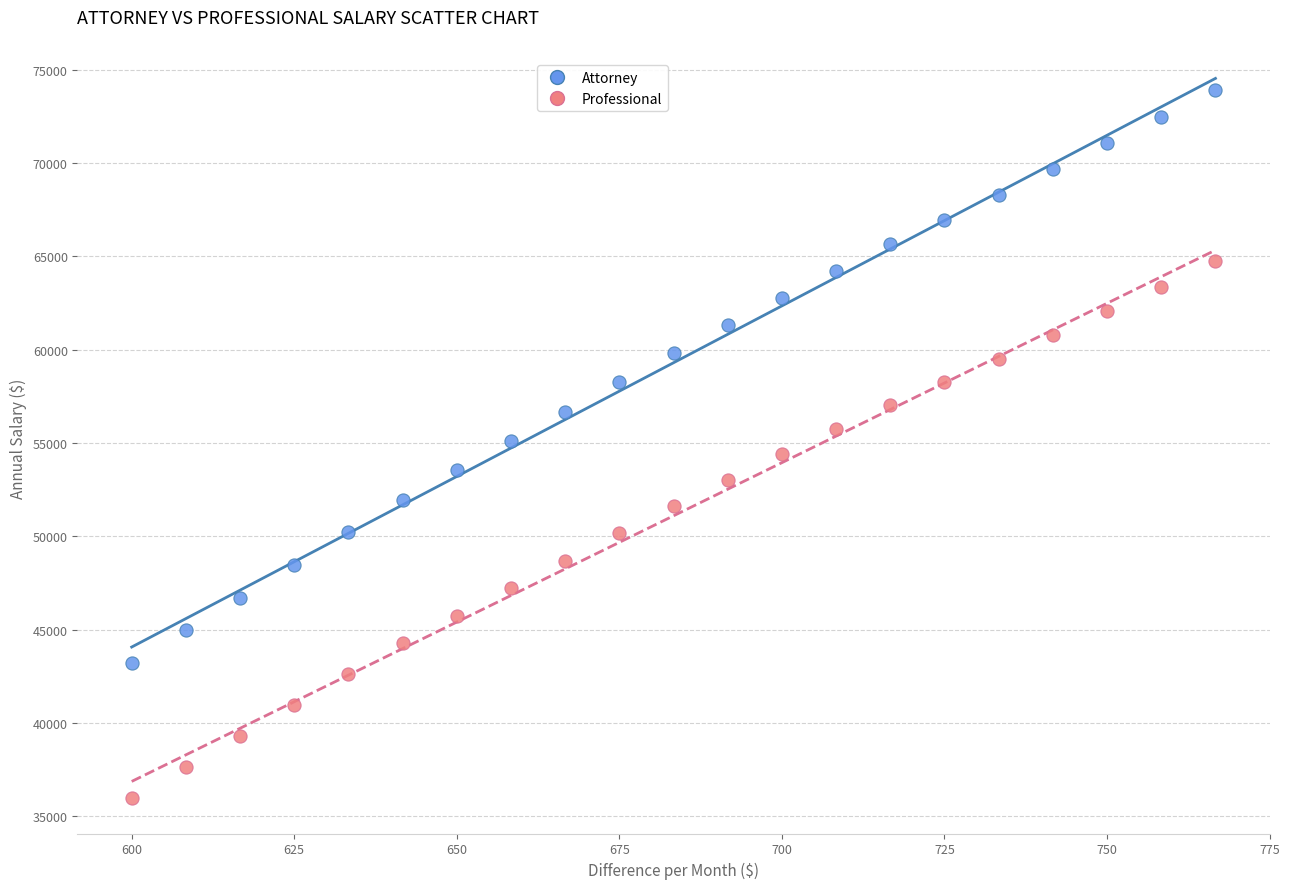

Which series contains the highest Y value?

Attorney